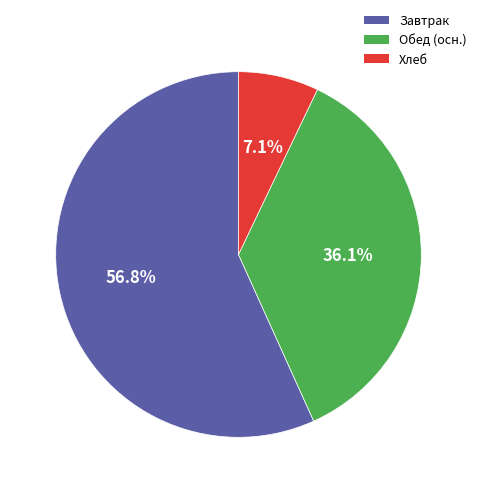

Rank the categories by value from highest to lowest.

Завтрак, Обед (осн.), Хлеб